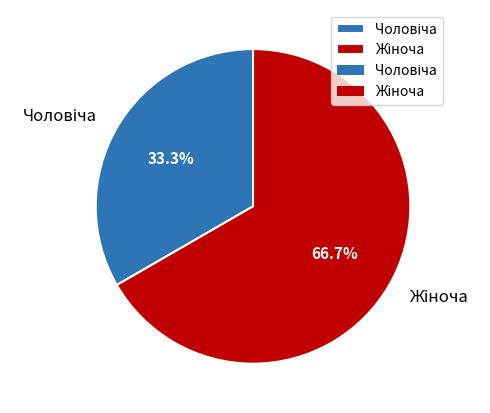

Is there any slice that represents more than half of the pie?

Yes